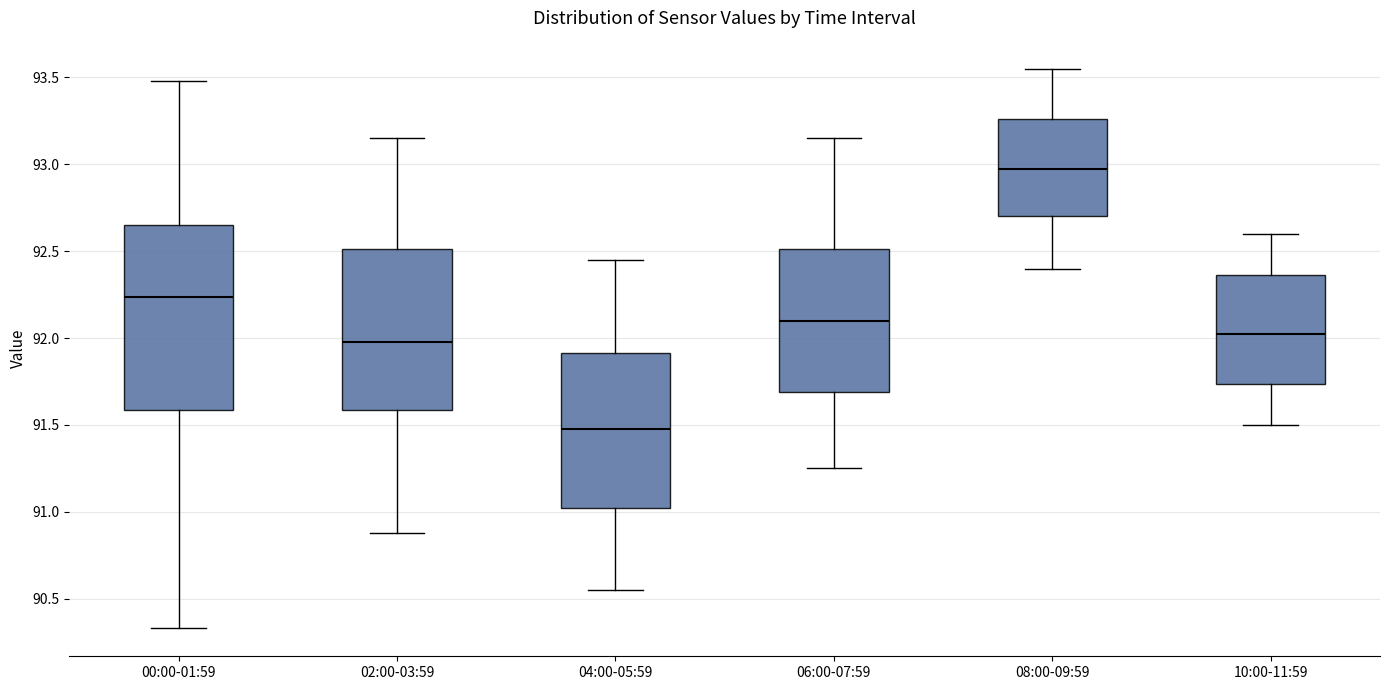

Which box is the tallest, from its lower edge to its upper edge?

00:00-01:59